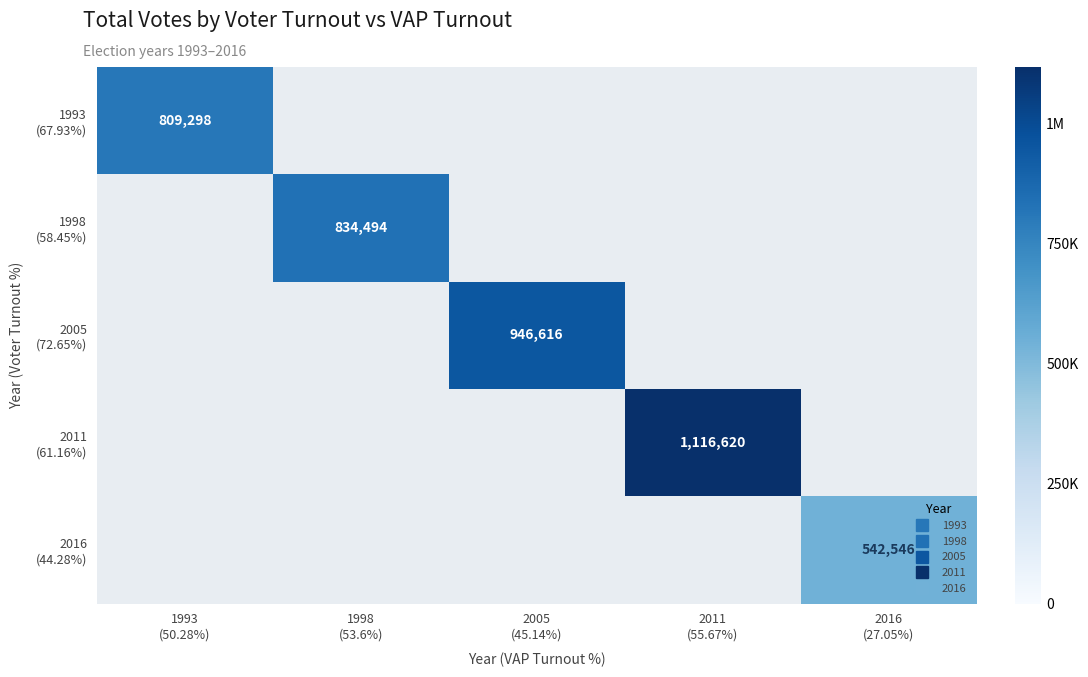

At how many categories does at least one series exceed 794289?

4